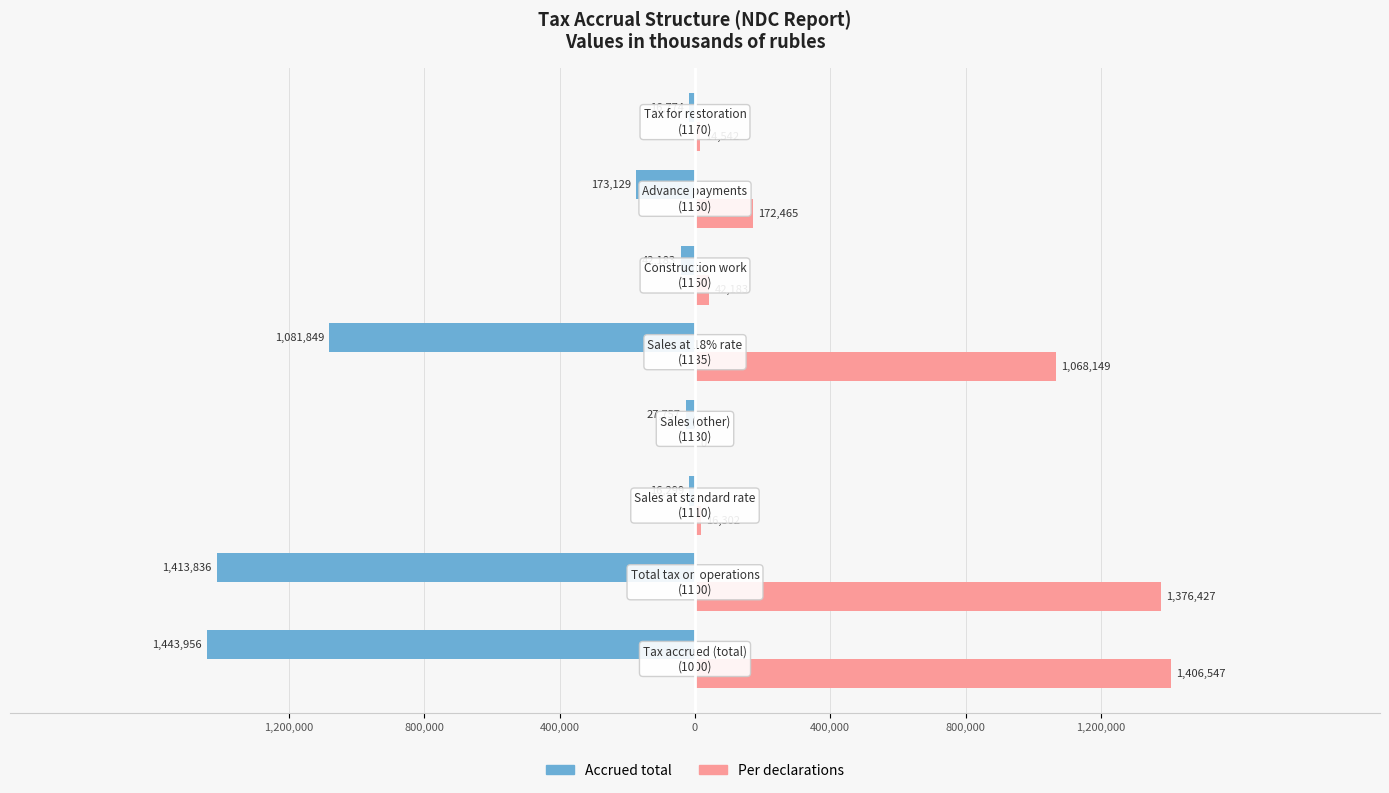

What is the sum of all Per declarations values?

4096615